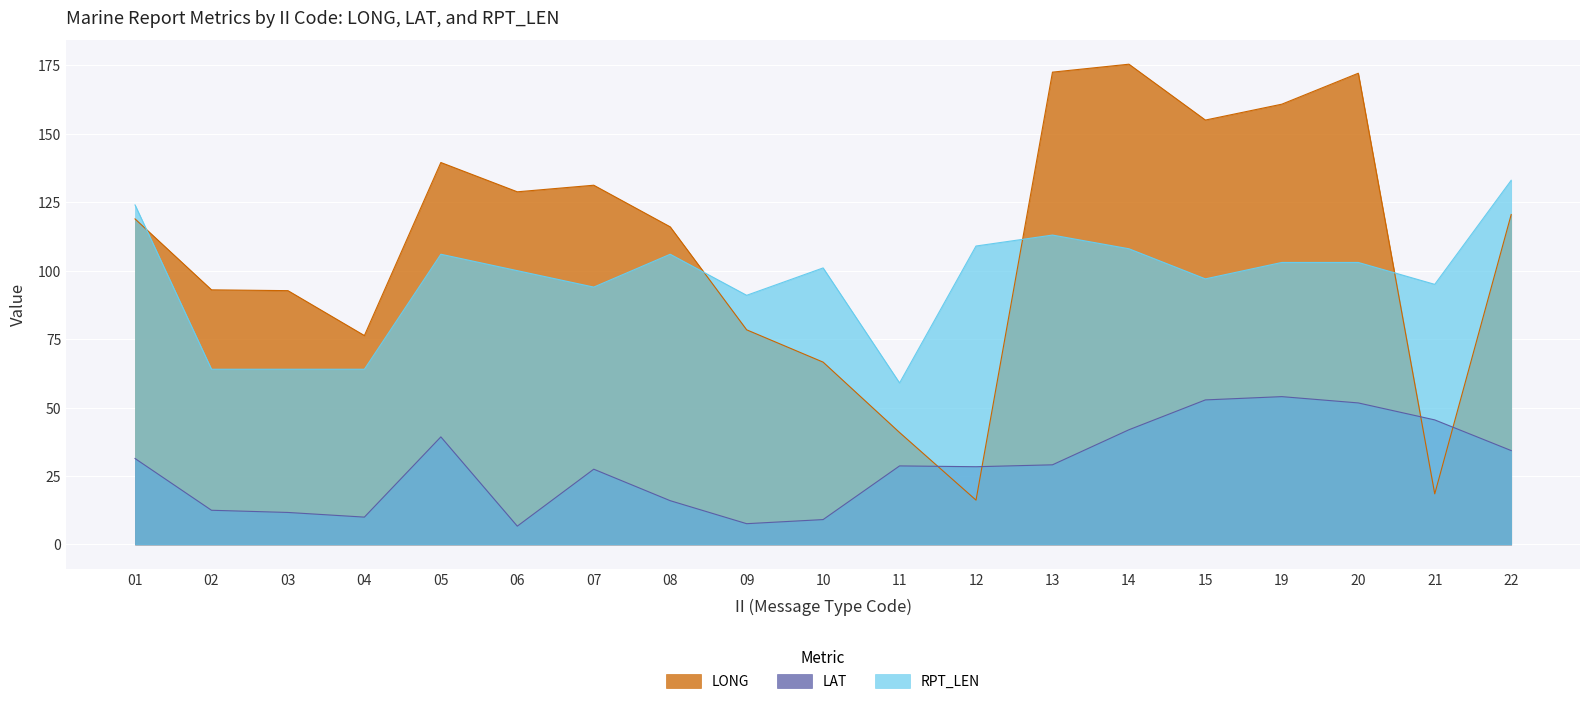

List the series in order of their overall mean, lowest first.

LAT, RPT_LEN, LONG